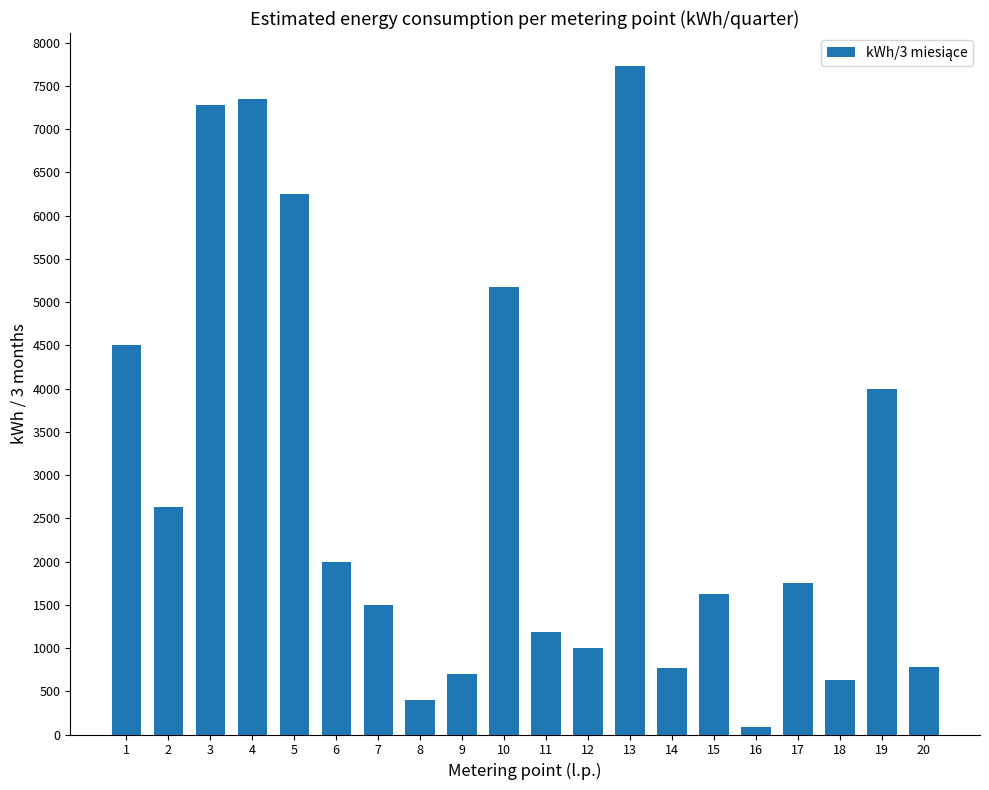

Count the number of categories in the chart.

20